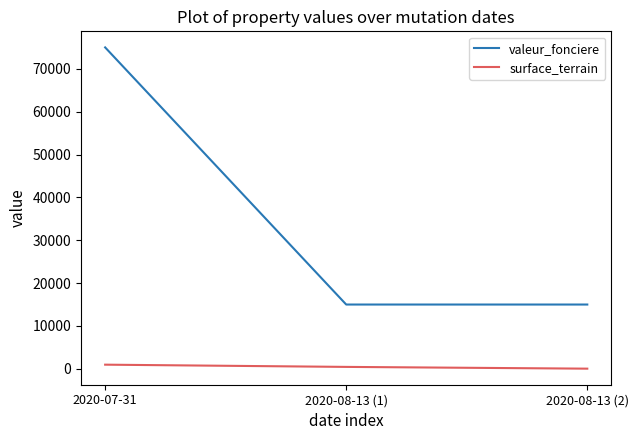

Is it true that valeur_fonciere equals 22972 at 2020-08-13 (2)?

False